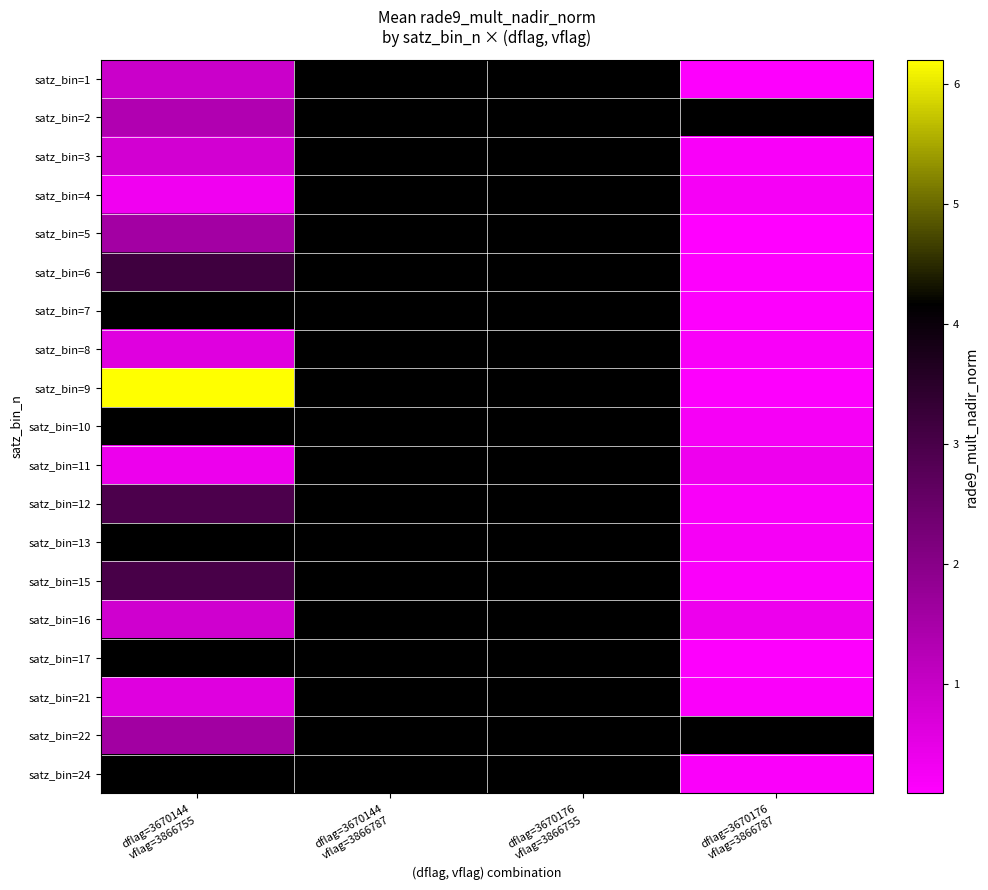

Rank the series at dflag=3670176 vflag=3866755 from lowest to highest value.

satz_bin=1, satz_bin=2, satz_bin=3, satz_bin=4, satz_bin=5, satz_bin=6, satz_bin=7, satz_bin=8, satz_bin=9, satz_bin=10, satz_bin=11, satz_bin=12, satz_bin=13, satz_bin=15, satz_bin=16, satz_bin=17, satz_bin=21, satz_bin=22, satz_bin=24